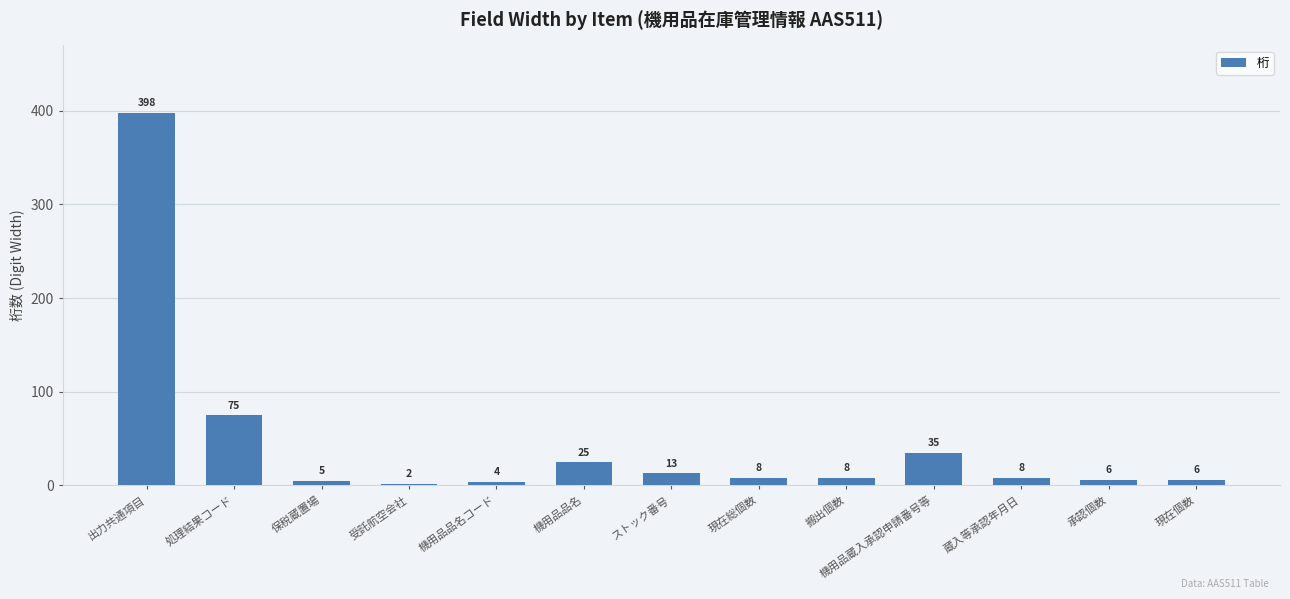

Which has a higher value, 蔵入等承認年月日 or 機用品蔵入承認申請番号等?

機用品蔵入承認申請番号等